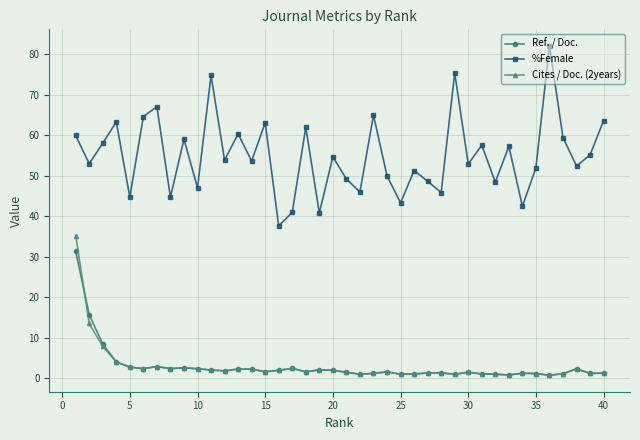

What is the difference between the maximum and minimum values in the Cites / Doc. (2years) series?

34.5